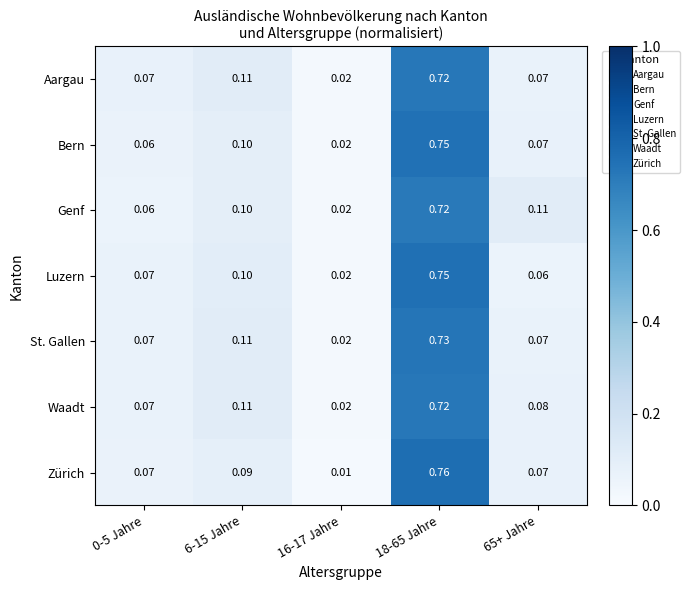

How many data points does each series have?

5